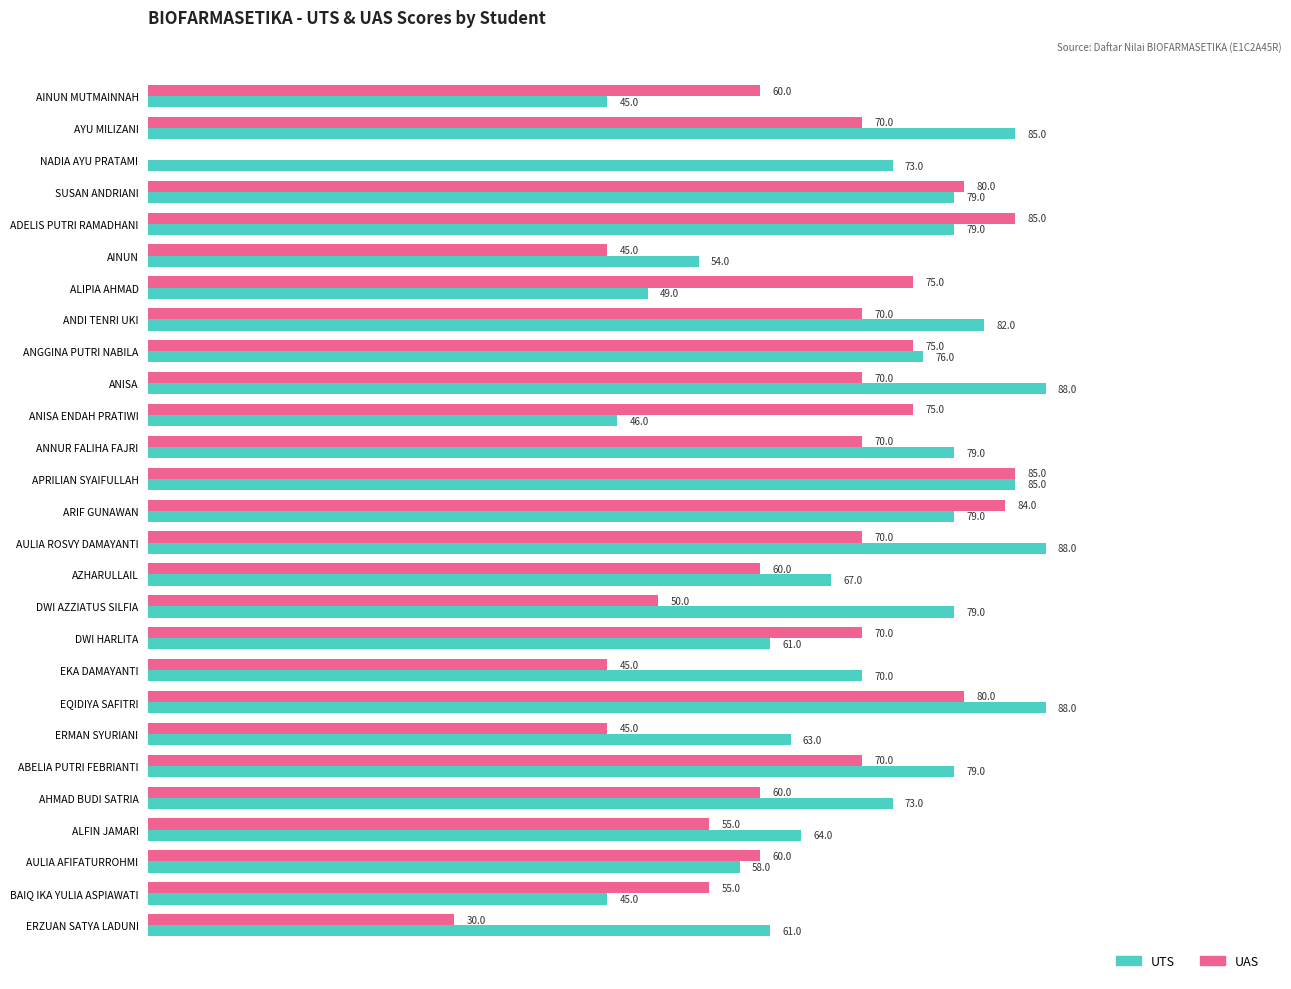

At which category is the sum across all series the highest?

APRILIAN SYAIFULLAH